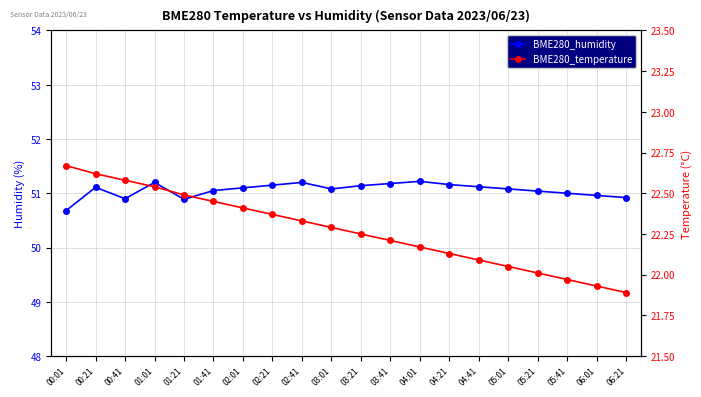

List the labels in order of BME280_humidity value, smallest first.

00:01, 01:21, 00:41, 06:21, 06:01, 05:41, 05:21, 01:41, 03:01, 05:01, 02:01, 00:21, 04:41, 03:21, 02:21, 04:21, 03:41, 01:01, 02:41, 04:01